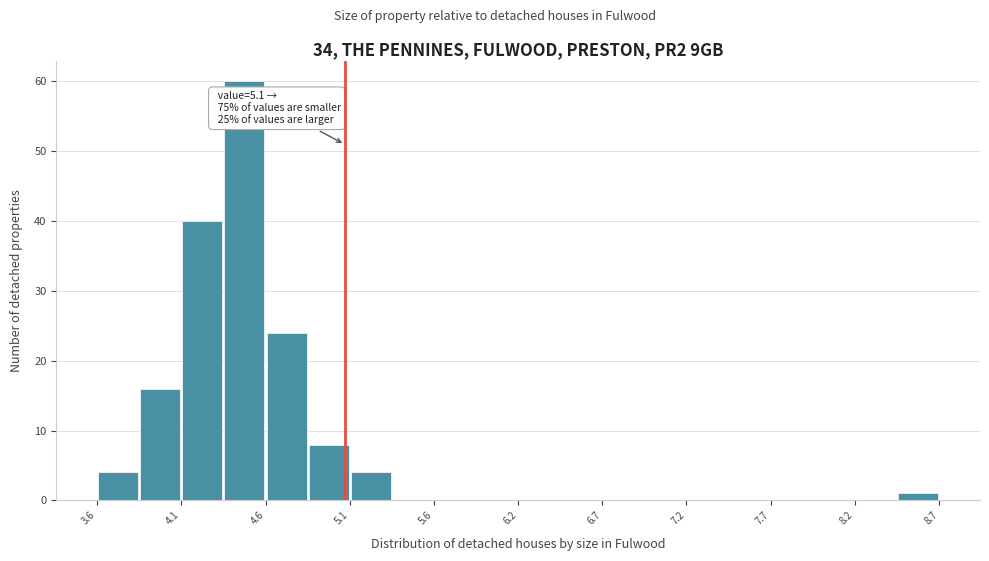

Read against the x-axis, roughly where is the centre of the tallest bar?

4.5